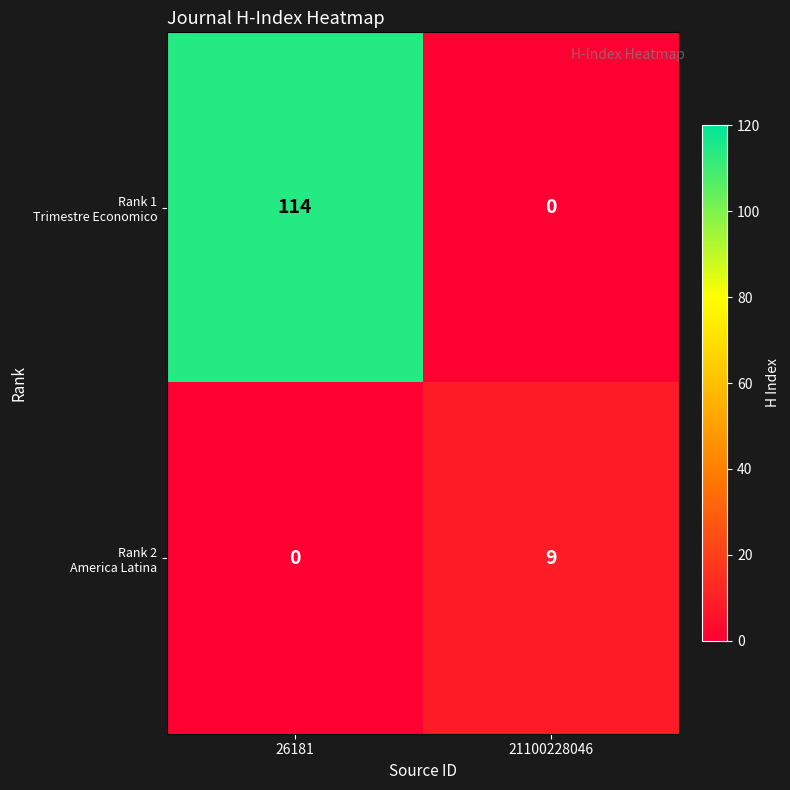

What is the maximum value shown in the chart?

114